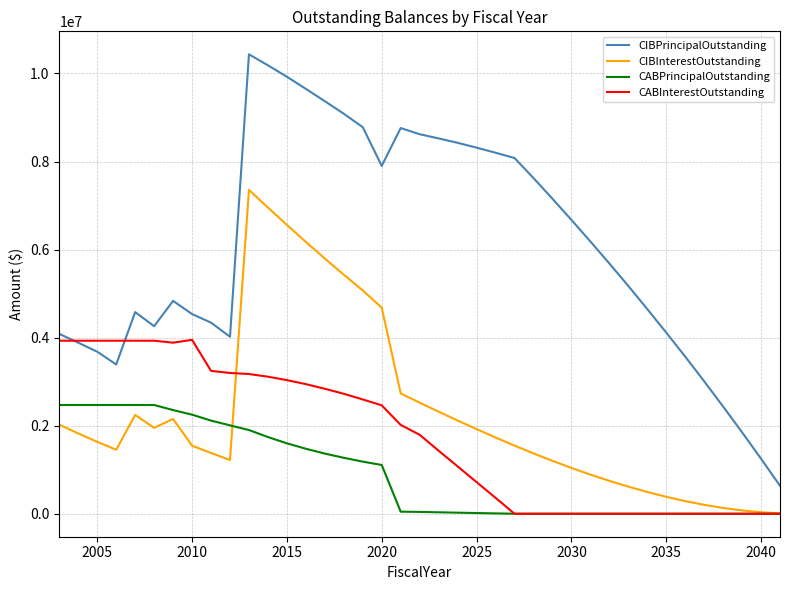

Which series has the largest total across all categories?

CIBPrincipalOutstanding